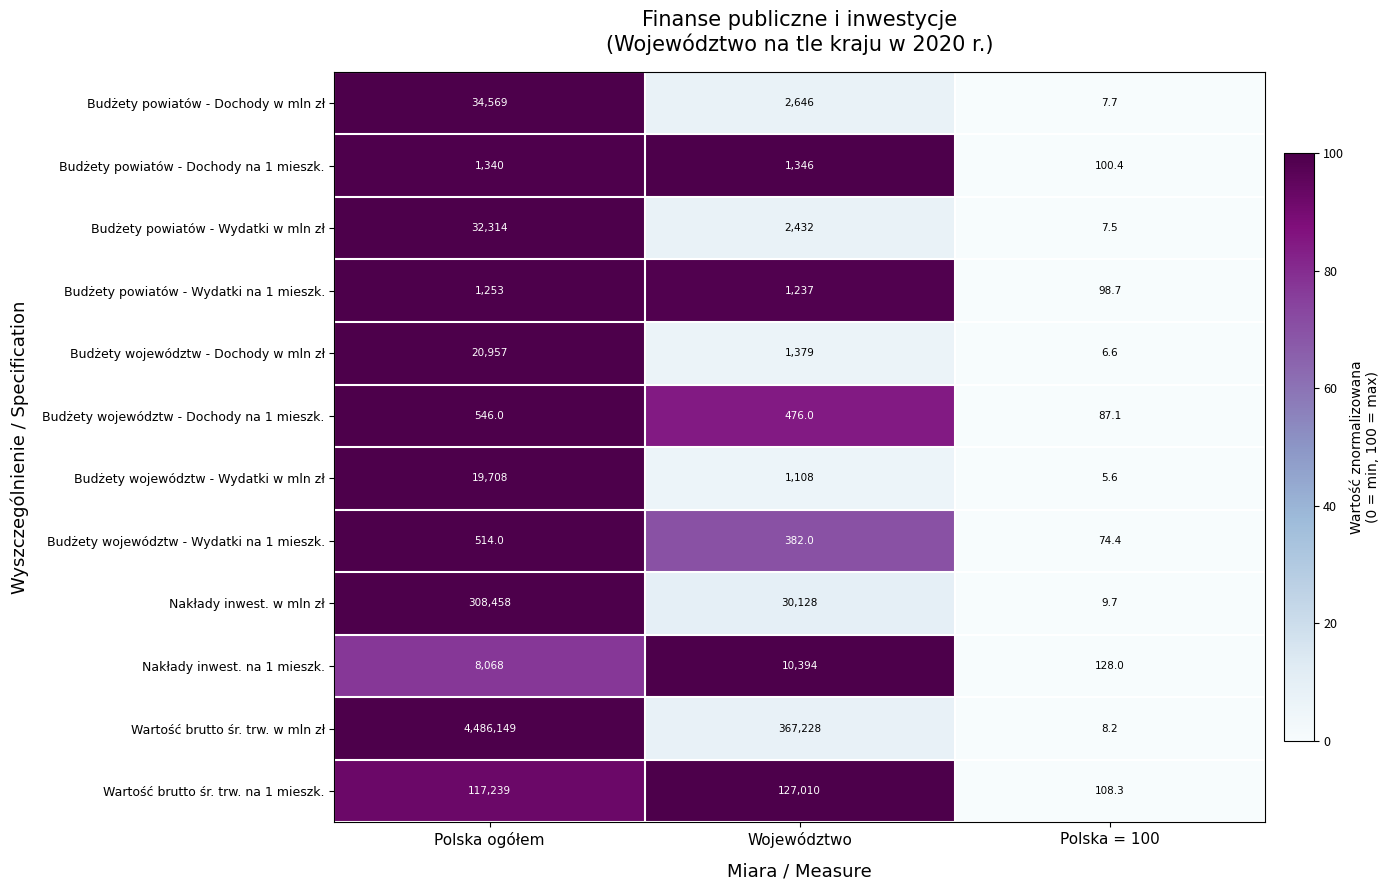

What is the average value of the Wartość brutto śr. trw. na 1 mieszk. series?

81452.4